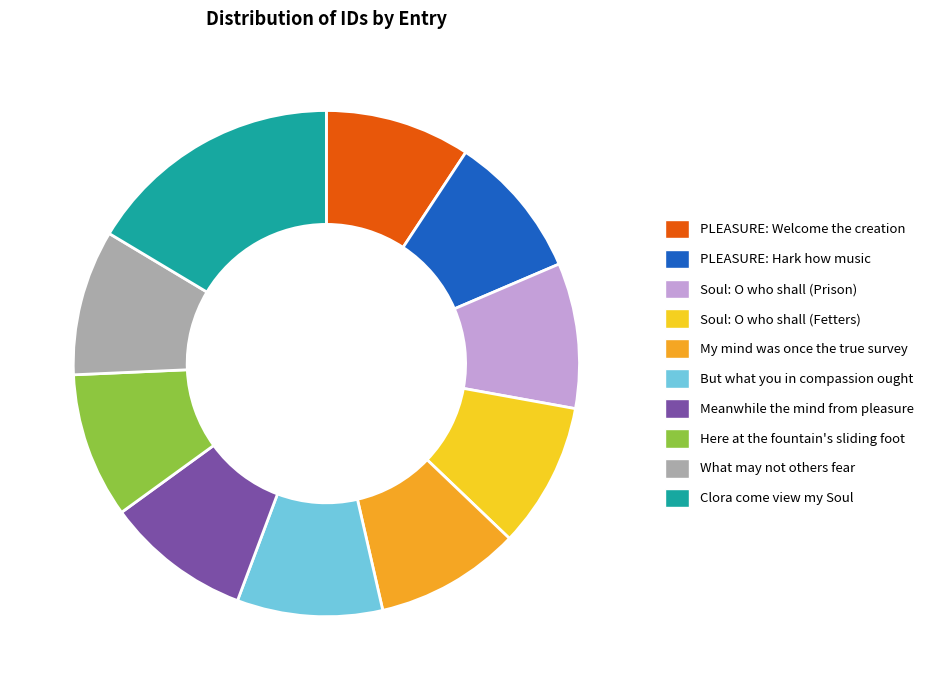

How many slices are in this pie chart?

10